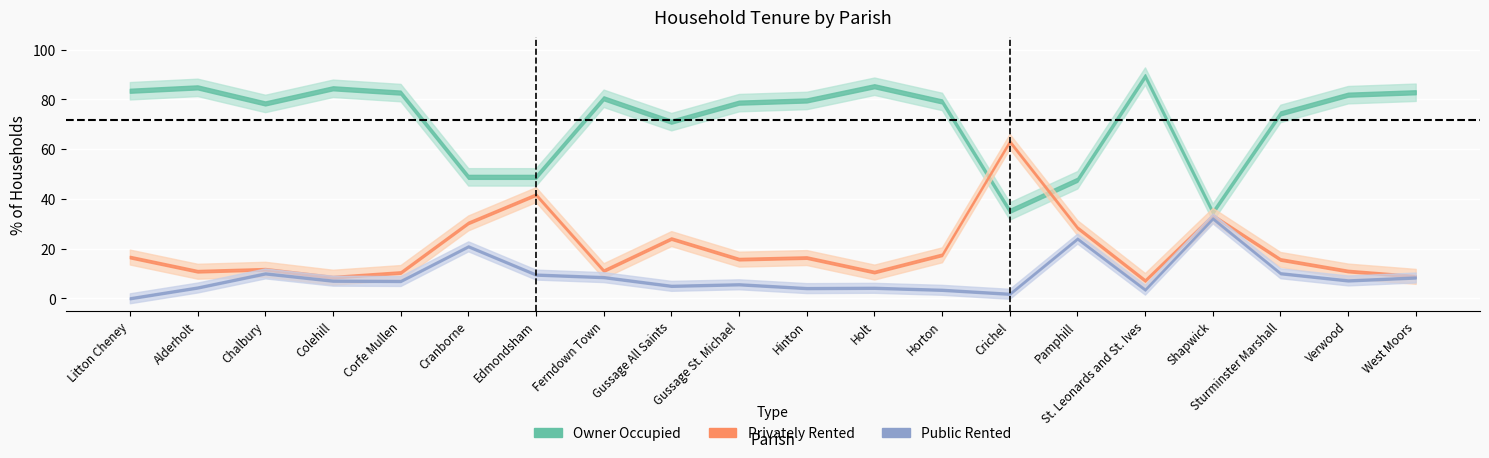

At how many categories does at least one series exceed 66?

15